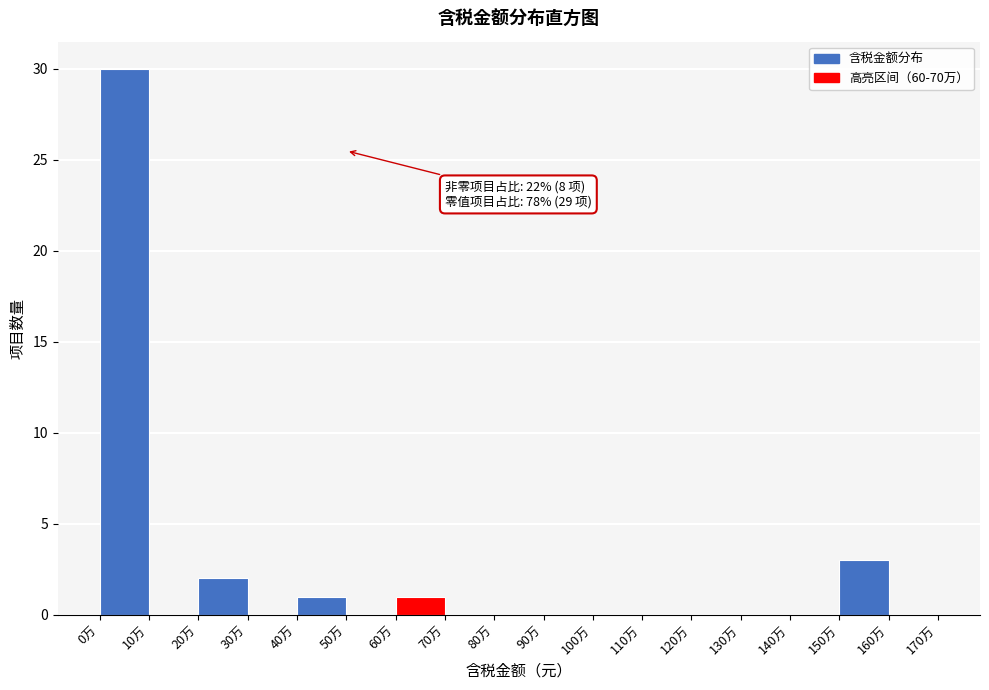

Reading left to right, list all the values displayed in this chart.

0万=30	10万=0	20万=2	30万=0	40万=1	50万=0	60万=1	70万=0	80万=0	90万=0	100万=0	110万=0	120万=0	130万=0	140万=0	150万=3	160万=0